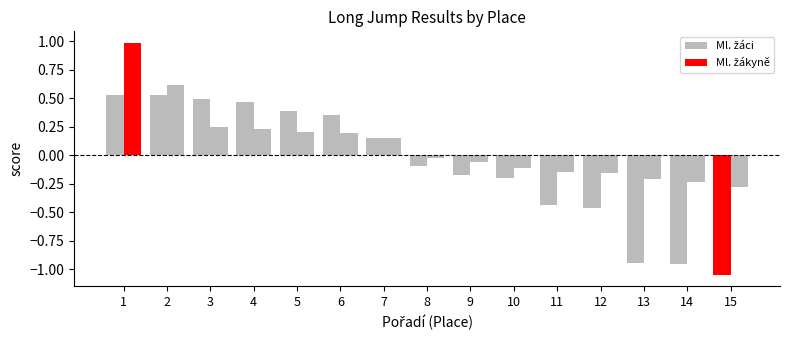

Reading left to right, list all the values displayed in this chart.

Ml. žáci: 1=0.5	2=0.5	3=0.5	4=0.5	5=0.4	6=0.4	7=0.2	8=-0.1	9=-0.2	10=-0.2	11=-0.4	12=-0.5	13=-0.9	14=-1.0	15=-1.0
Ml. žákyně: 1=1.0	2=0.6	3=0.2	4=0.2	5=0.2	6=0.2	7=0.2	8=-0.0	9=-0.1	10=-0.1	11=-0.1	12=-0.2	13=-0.2	14=-0.2	15=-0.3